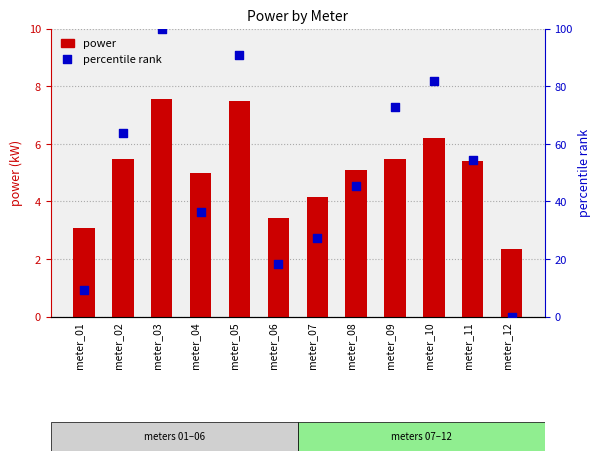

Which series has the largest total across all categories?

percentile rank